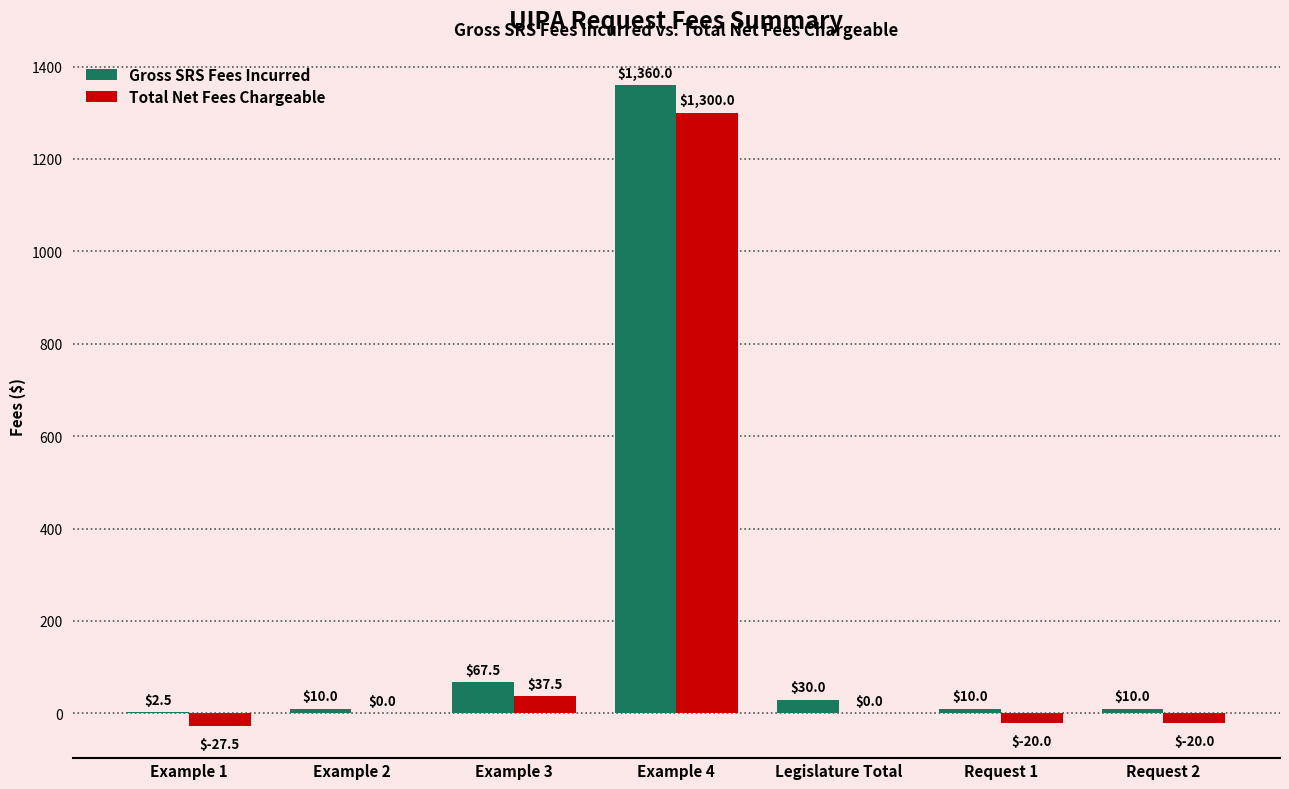

Which series changed the most between Example 1 and Example 2?

Total Net Fees Chargeable